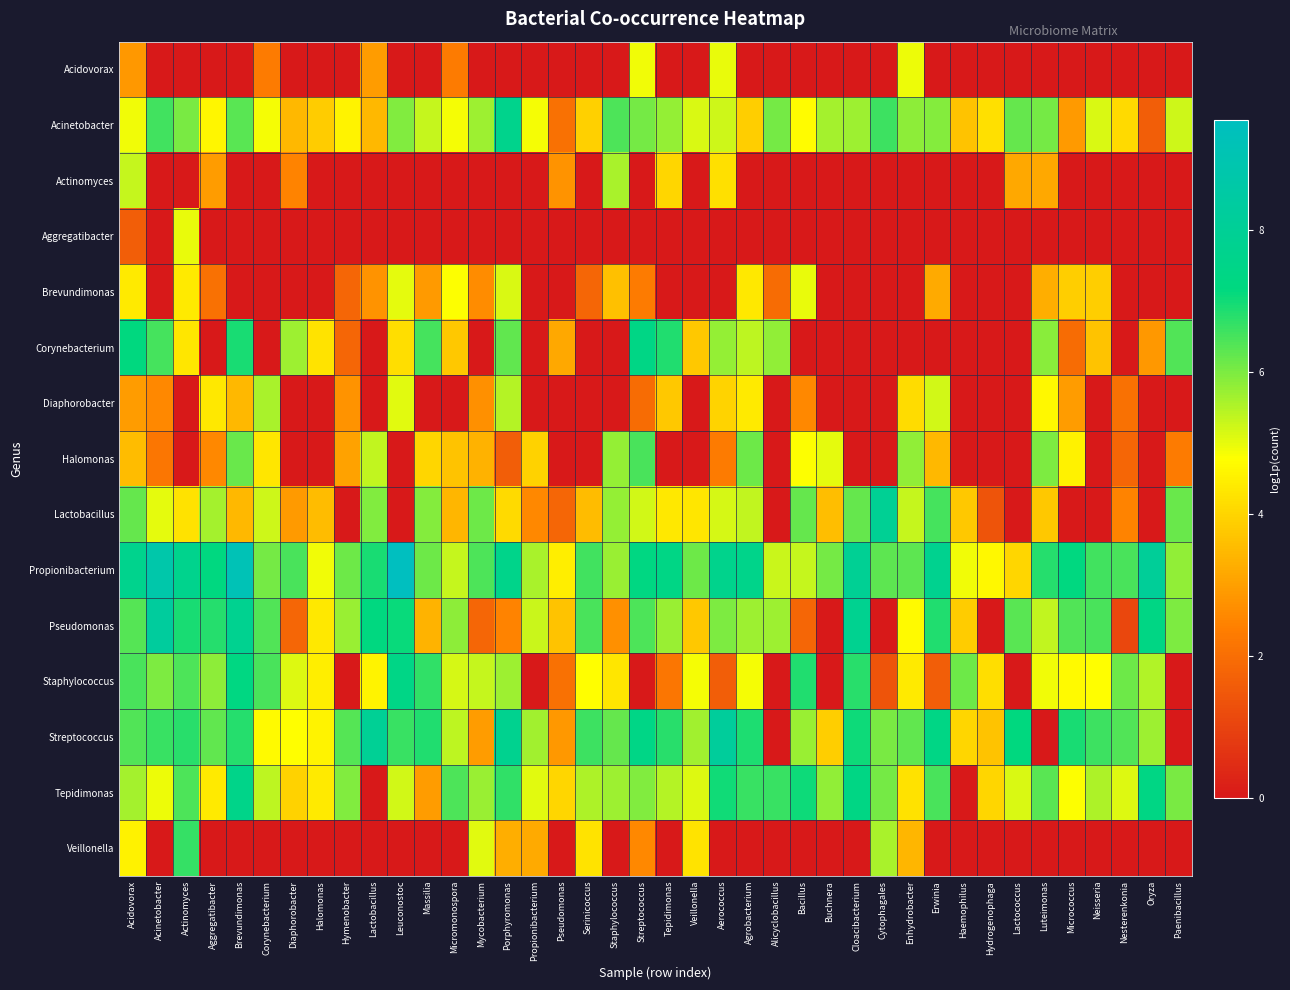

How many series are shown in this chart?

15